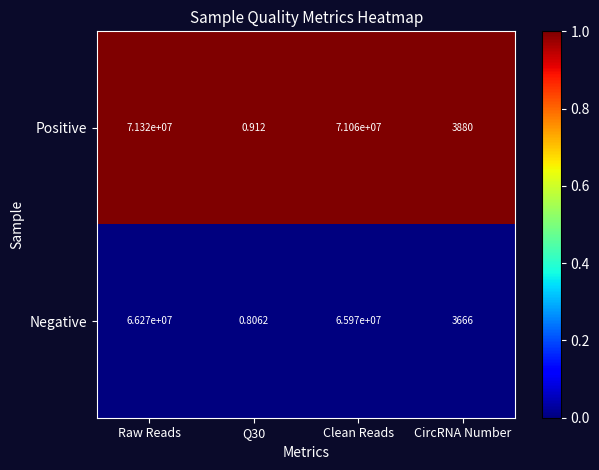

What is the total value across all series at Raw Reads?

137590000.0